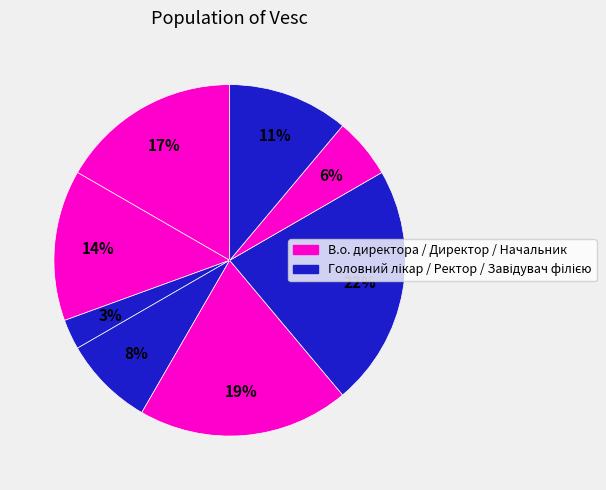

Count the number of slices in the pie.

8